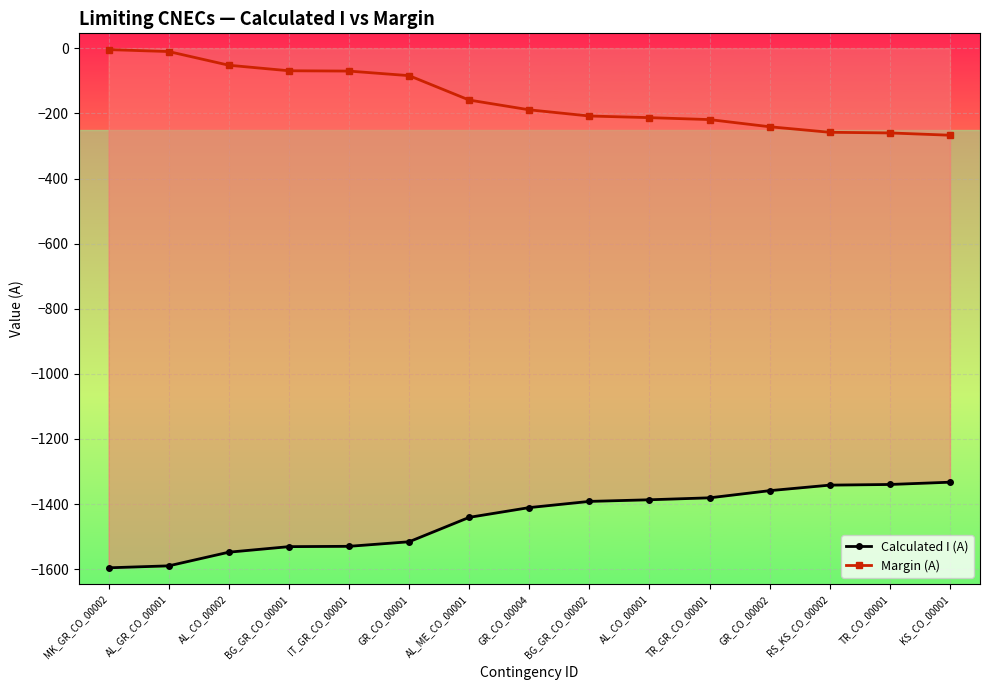

Reading left to right, extract all data points from this chart.

Calculated I (A): -1596	-1590	-1548	-1531	-1530	-1516	-1441	-1411	-1392	-1387	-1381	-1359	-1342	-1340	-1333
Margin (A): -4	-10	-52	-69	-70	-84	-159	-189	-208	-213	-219	-241	-258	-260	-267